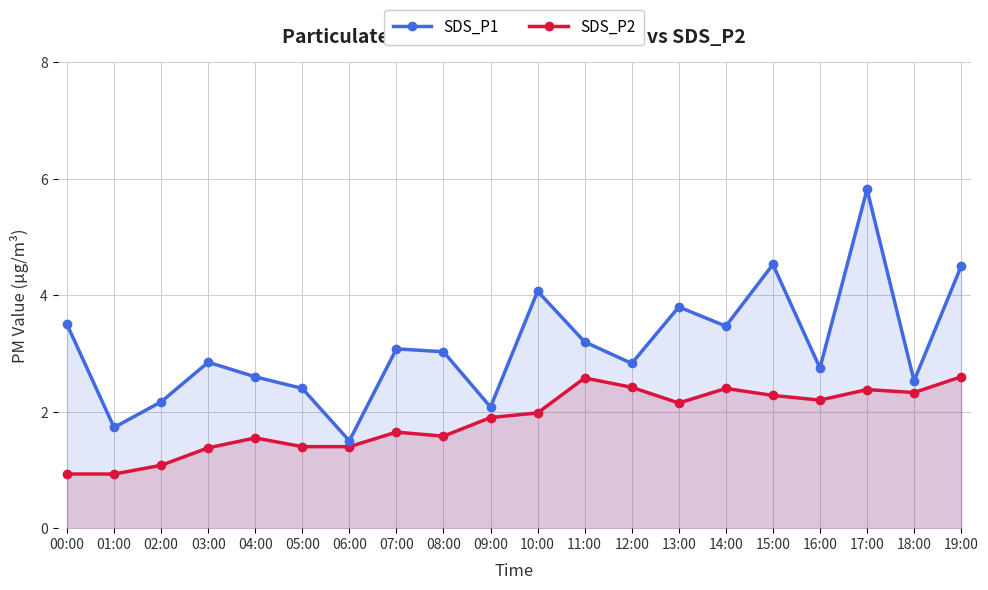

The SDS_P2 series shows 1.0 at 11:00. True or false?

False